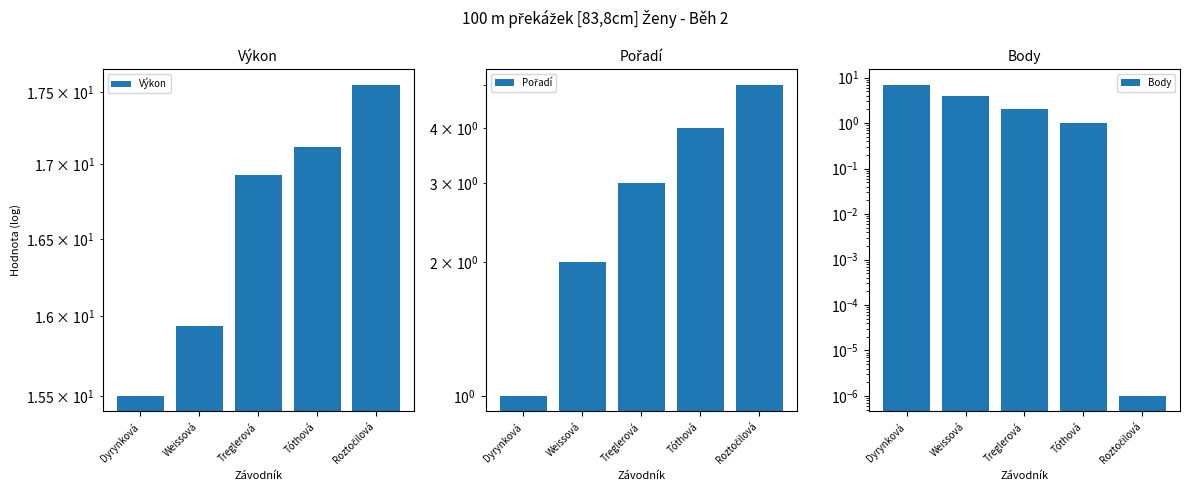

What is the difference between the highest and lowest values at Dyrynková?

14.5